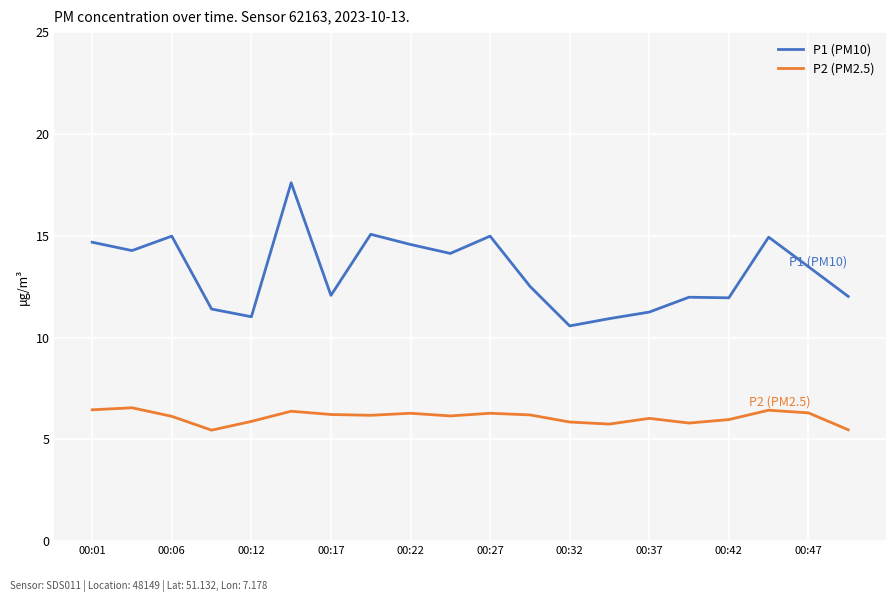

At how many categories does at least one series exceed 7?

20